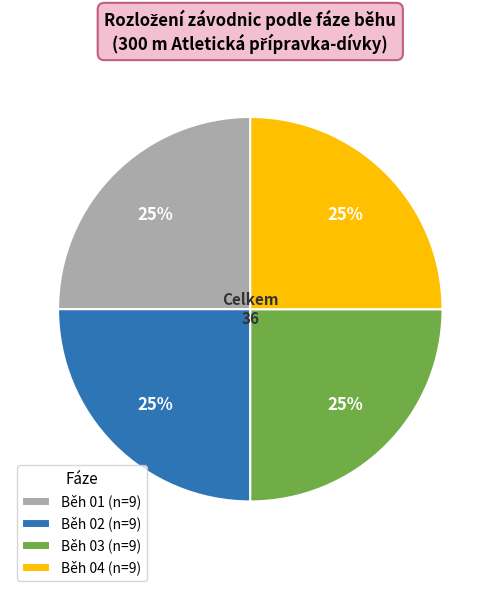

Count the number of slices in the pie.

4